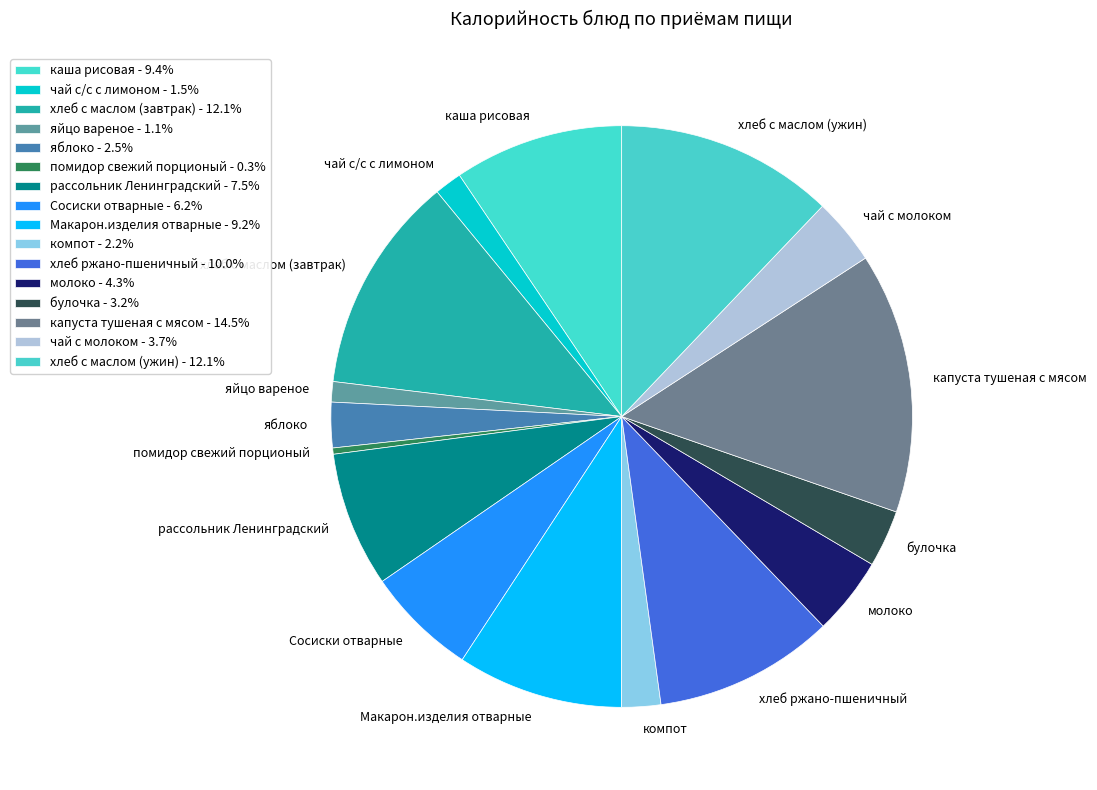

Do помидор свежий порционый and хлеб ржано-пшеничный together represent more than half of the pie?

No